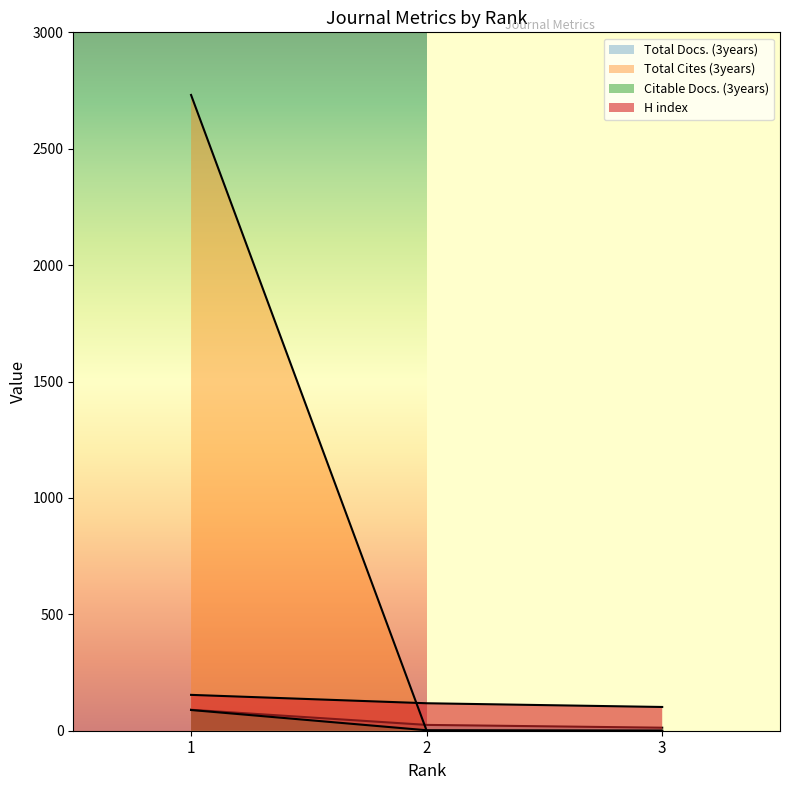

What is the difference between the Total Docs. (3years) values at 3 and 1?

77